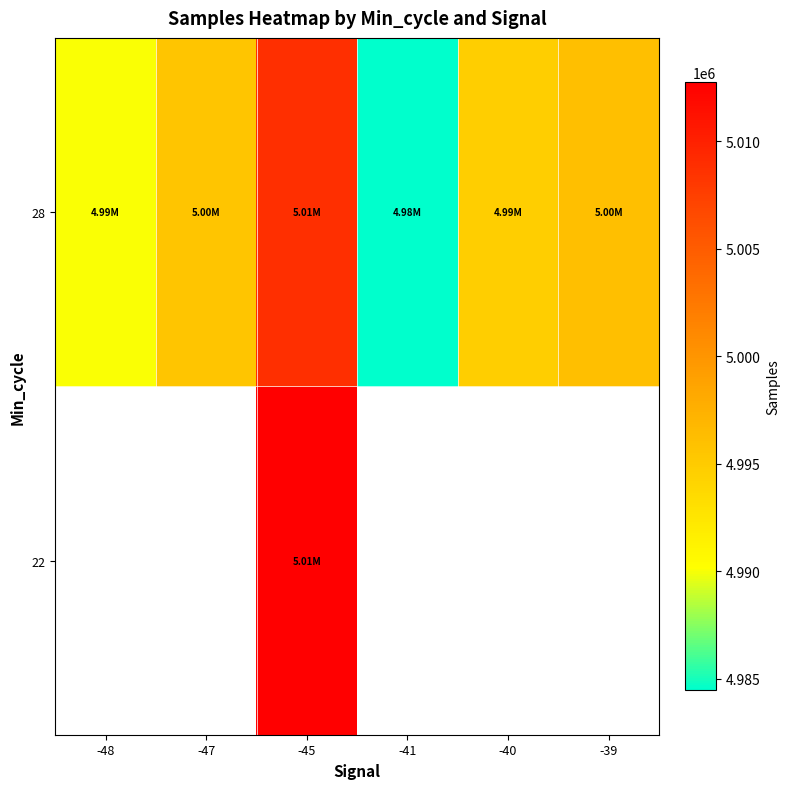

At which category is the sum across all series the highest?

-45